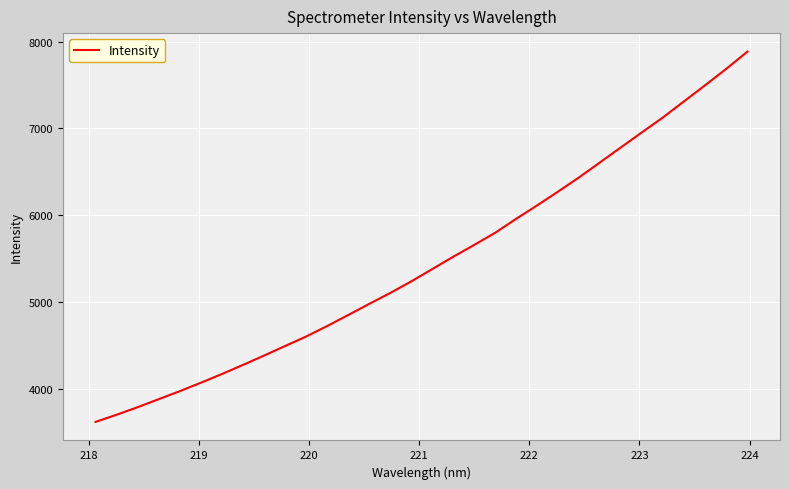

What is the difference between the maximum and minimum values?

4266.8